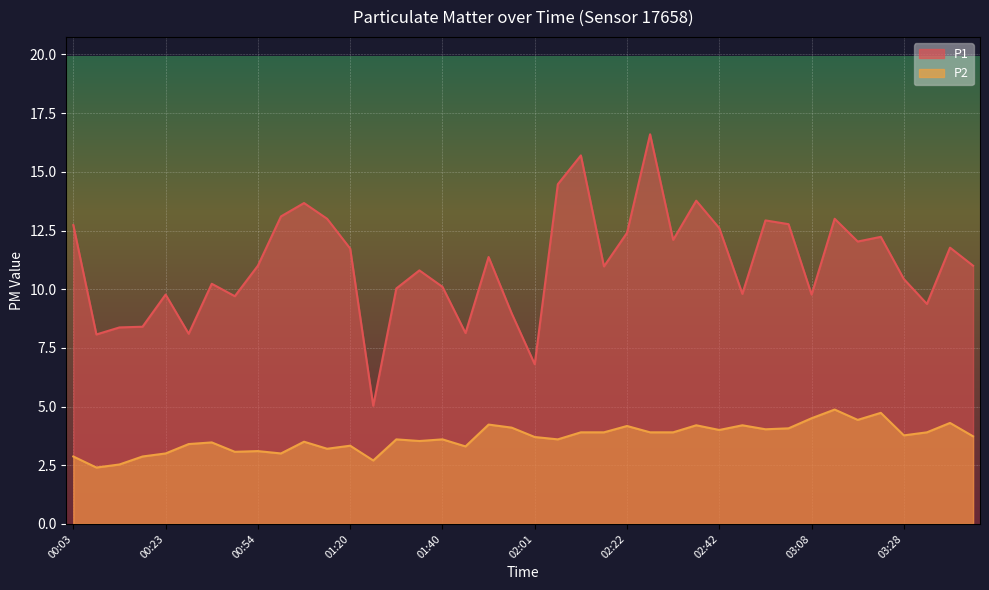

What is the spread (max minus min) of values at 01:35?

7.3